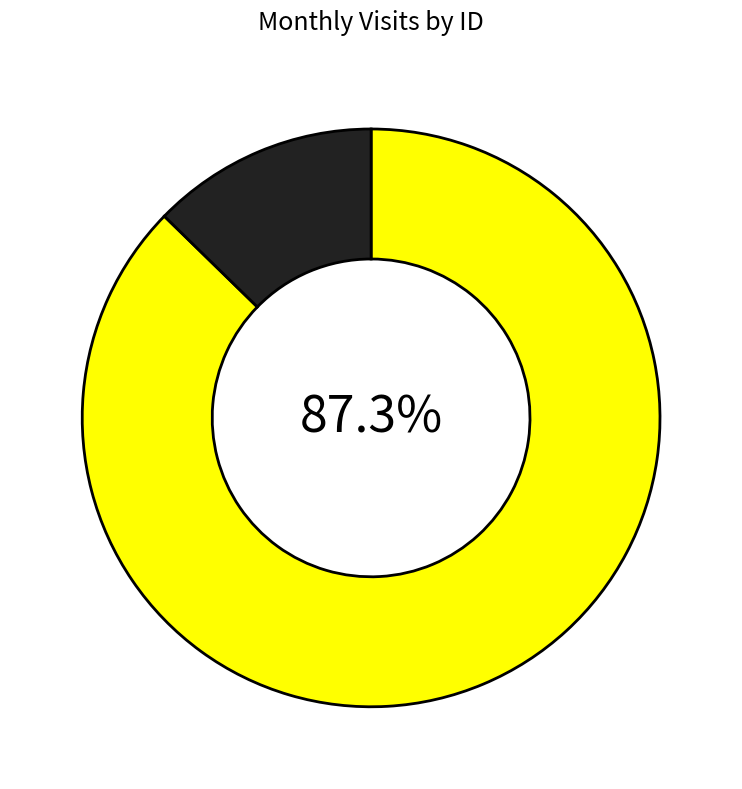

To the nearest percent, what is the average slice percentage?

50%